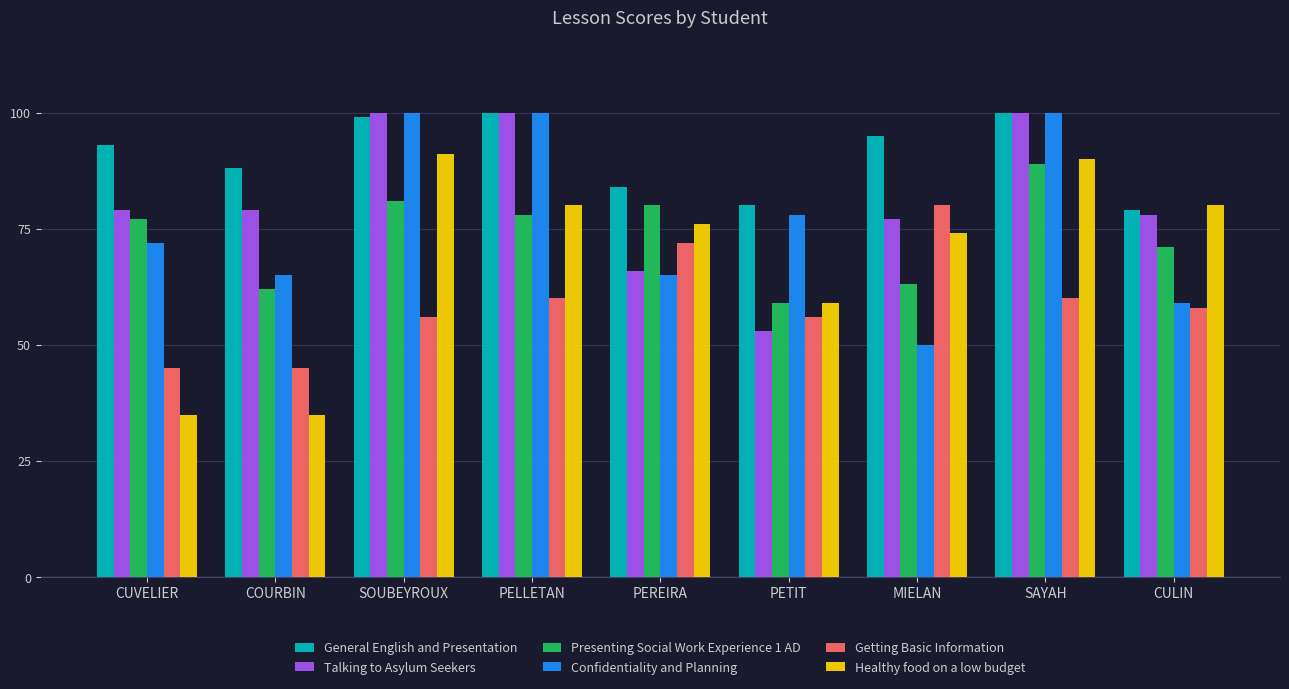

What is the lowest value of the General English and Presentation series?

79